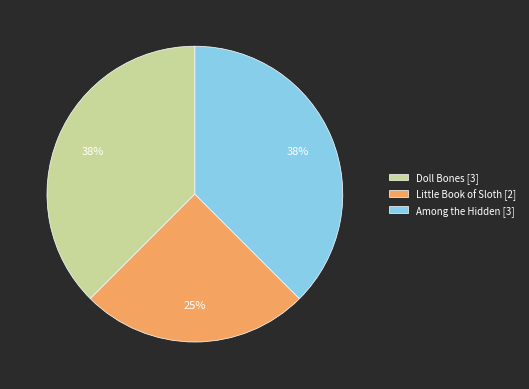

What percentage is the Little Book of Sloth slice, to the nearest percent?

25%